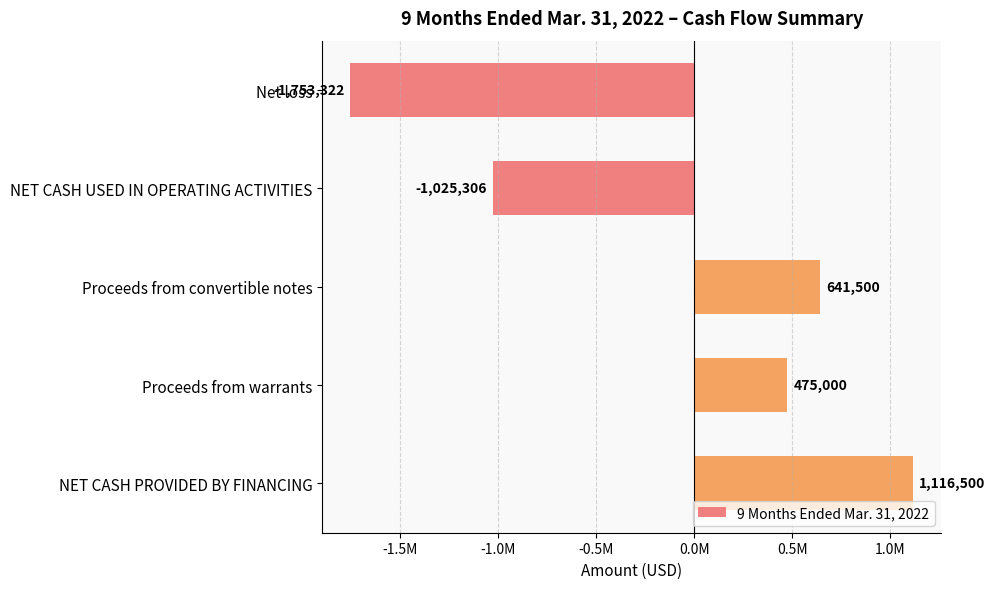

Where is the data nearest to the value -318411?

NET CASH USED IN OPERATING ACTIVITIES